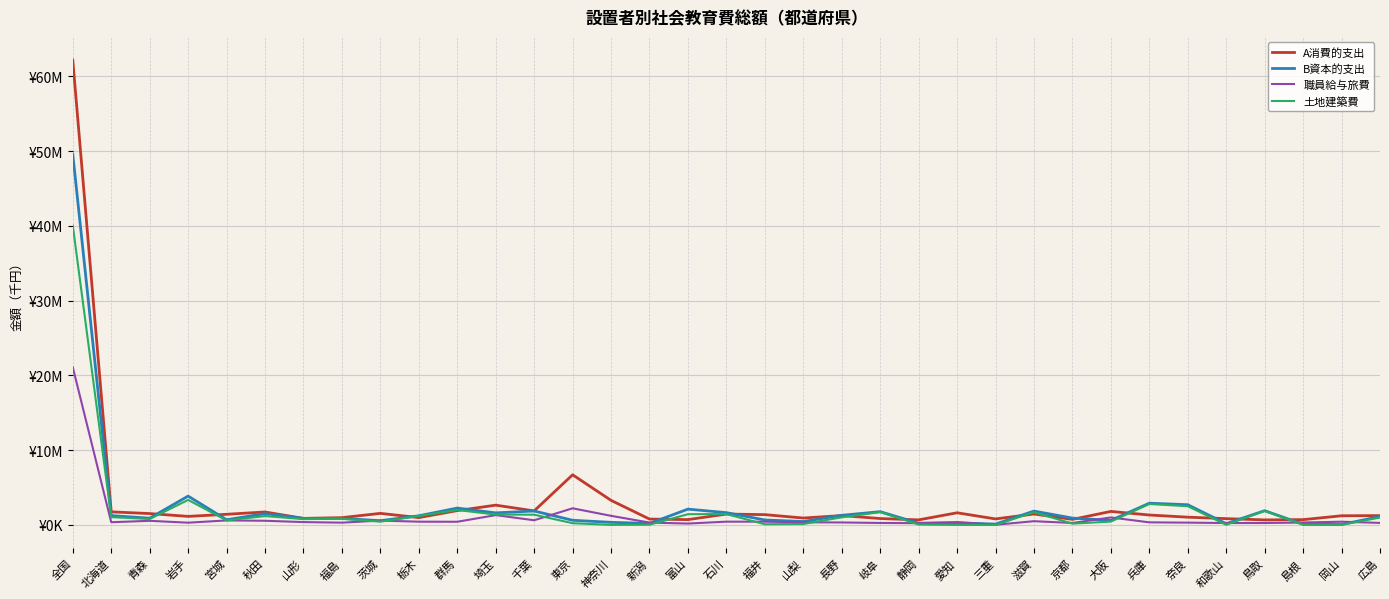

List the series in order of their overall mean, lowest first.

職員給与旅費, 土地建築費, B資本的支出, A消費的支出